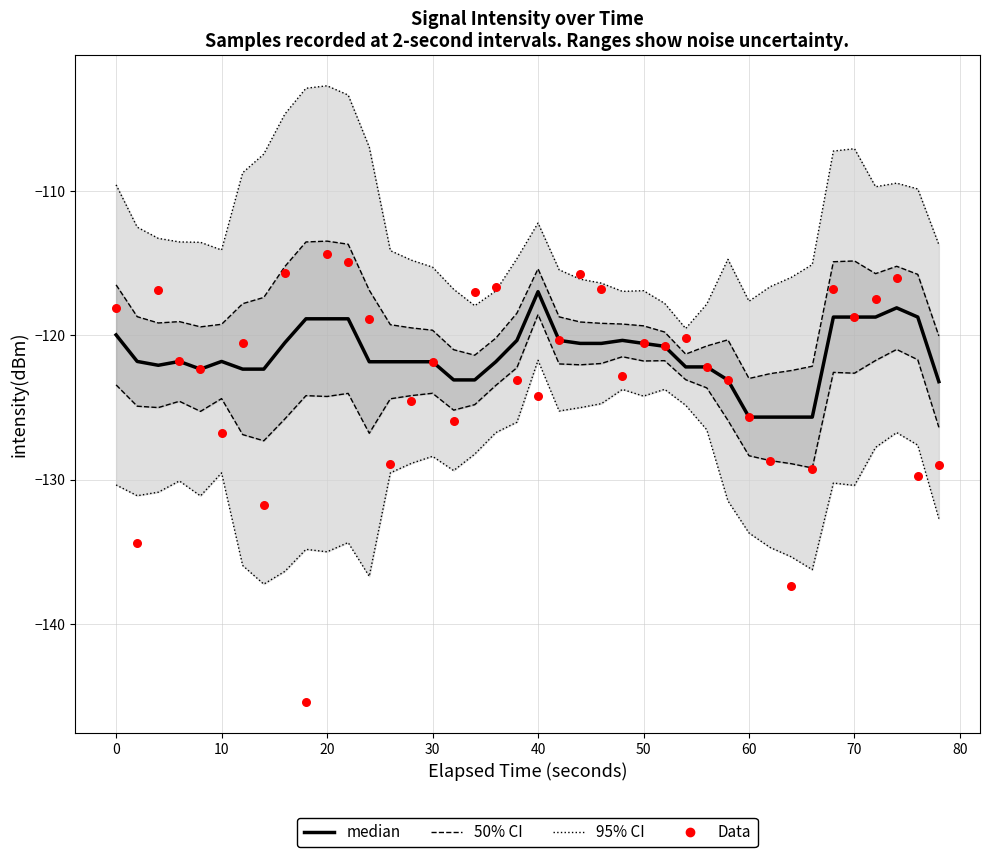

Is the value of Data at 10 greater than the value of median at 20?

No